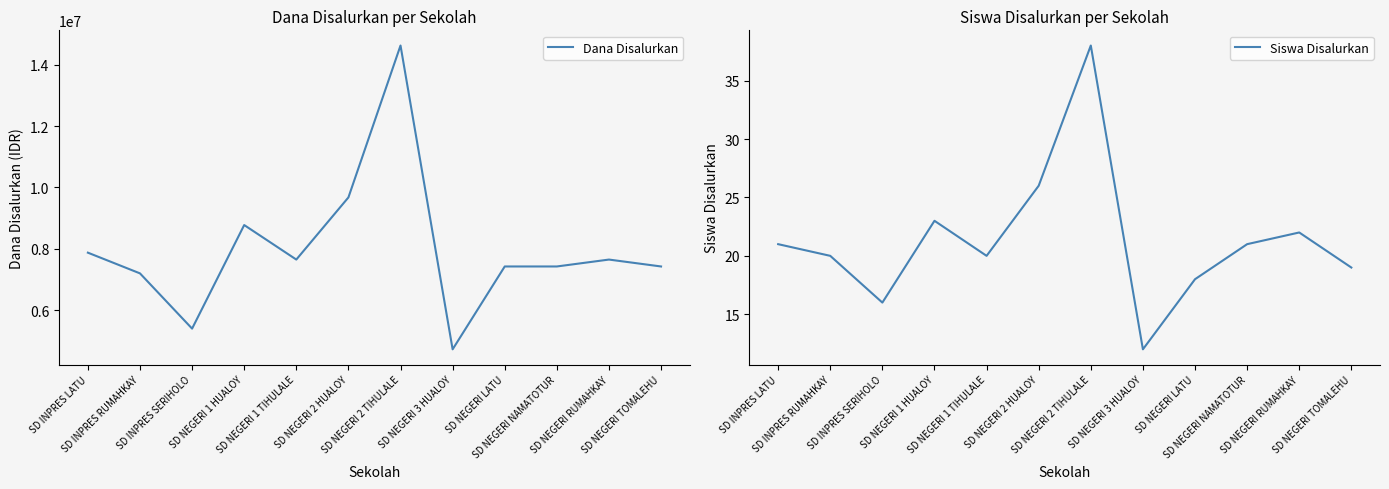

What is the label of the 6th point from the right?

SD NEGERI 2 TIHULALE